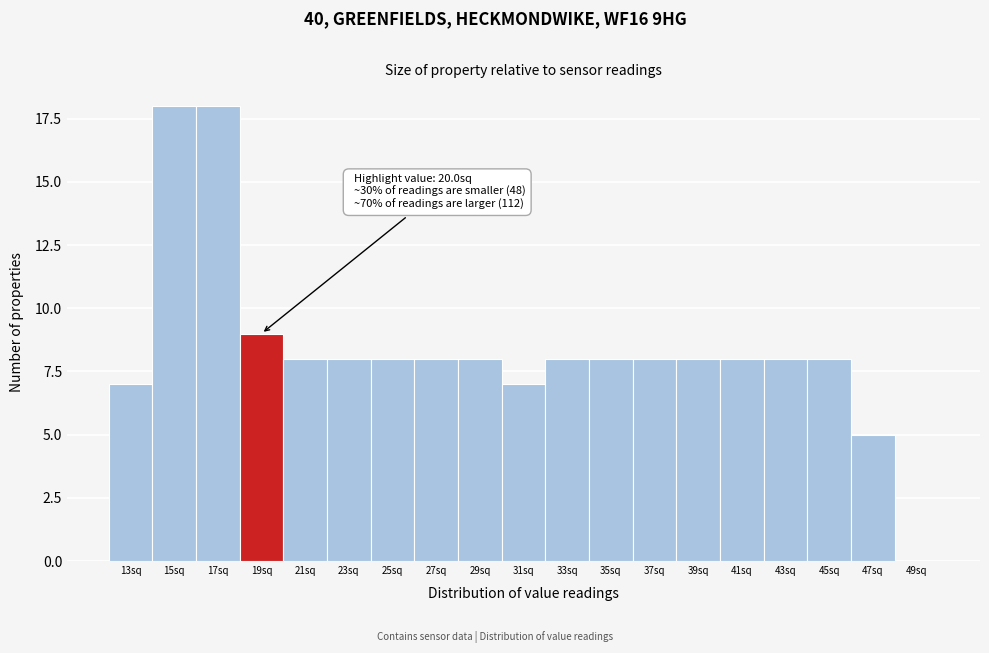

Reading left to right, transcribe all the data shown in this chart.

13sq=7	15sq=18	17sq=18	19sq=9	21sq=8	23sq=8	25sq=8	27sq=8	29sq=8	31sq=7	33sq=8	35sq=8	37sq=8	39sq=8	41sq=8	43sq=8	45sq=8	47sq=5	49sq=0